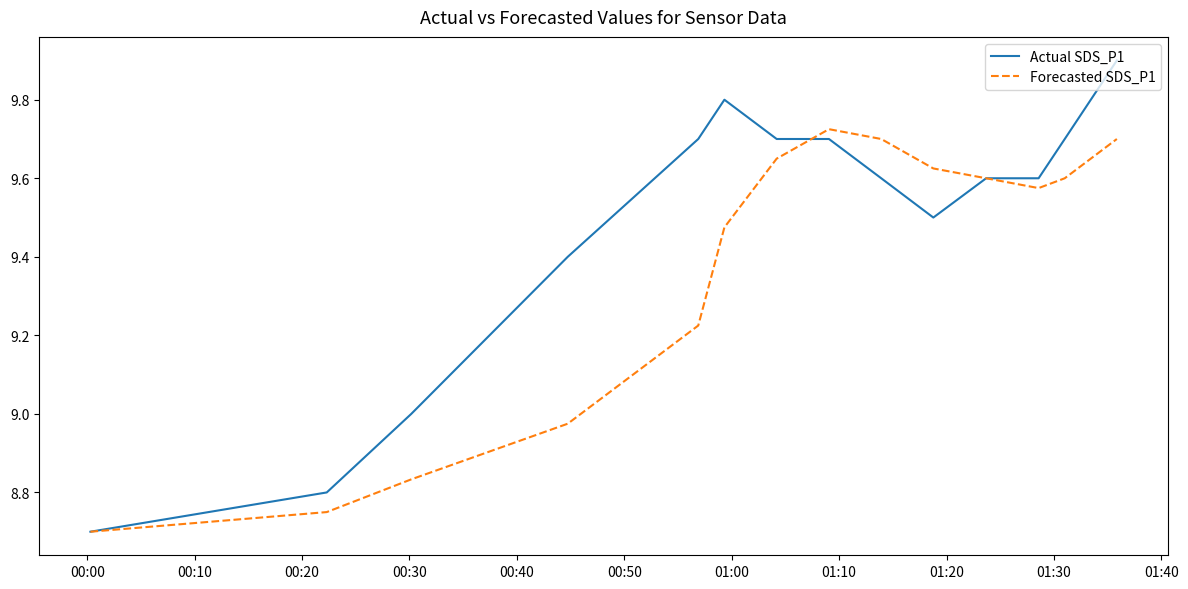

List the series in order of their overall mean, lowest first.

Forecasted SDS_P1, Actual SDS_P1